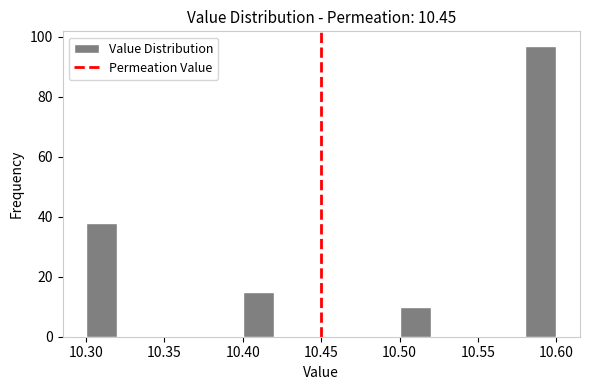

Reading left to right, transcribe this chart: for each bar, give the range it covers on the x-axis and its height. The values are not printed on the chart, so give them approximately, as read against the axis.

10.30 to 10.32: 38
10.32 to 10.34: 0
10.34 to 10.36: 0
10.36 to 10.38: 0
10.38 to 10.40: 0
10.40 to 10.42: 16
10.42 to 10.44: 0
10.44 to 10.46: 0
10.46 to 10.48: 0
10.48 to 10.50: 0
10.50 to 10.52: 10
10.52 to 10.54: 0
10.54 to 10.56: 0
10.56 to 10.58: 0
10.58 to 10.60: 98